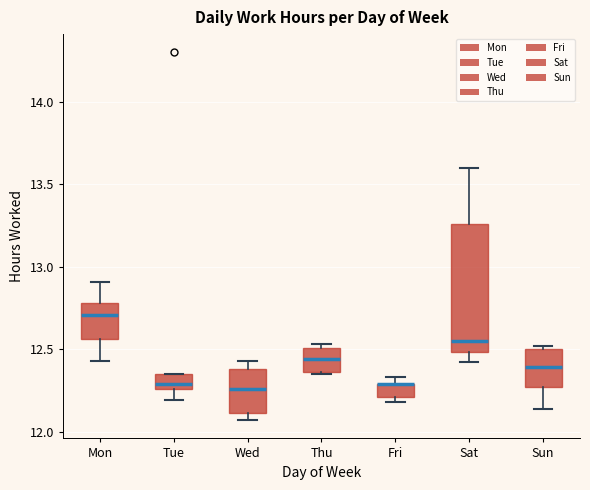

Reading left to right, read every box against the y-axis: the position of its median line, the range the box covers, and the ends of its whiskers. The values are not printed on the chart, so give them approximately, as read against the axis.

Mon: median 12.70, box 12.55 to 12.80, whiskers 12.45 to 12.90
Tue: median 12.30, box 12.25 to 12.35, whiskers 12.20 to 12.35
Wed: median 12.25, box 12.10 to 12.40, whiskers 12.05 to 12.45
Thu: median 12.45, box 12.35 to 12.50, whiskers 12.35 to 12.55
Fri: median 12.30 (drawn on the box's upper edge), box 12.20 to 12.30, whiskers 12.20 (just below the box's lower edge) to 12.35
Sat: median 12.55, box 12.50 to 13.25, whiskers 12.40 to 13.60
Sun: median 12.40, box 12.25 to 12.50, whiskers 12.15 to 12.50 (just above the box's upper edge)